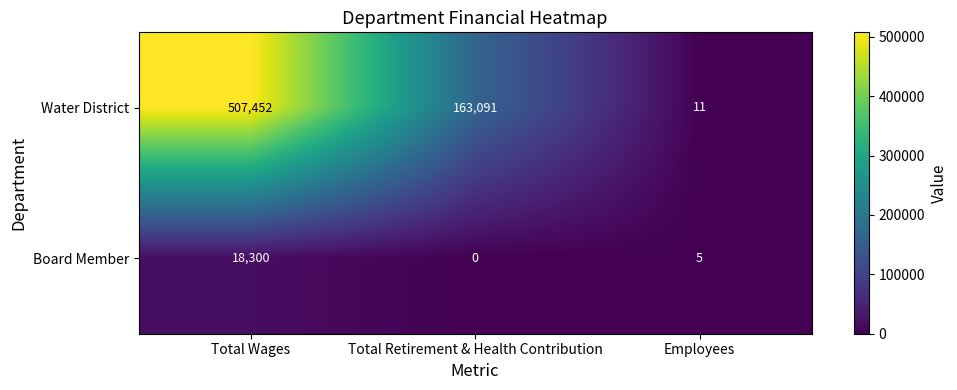

Is it true that Board Member equals 0 at Total Retirement & Health Contribution?

True